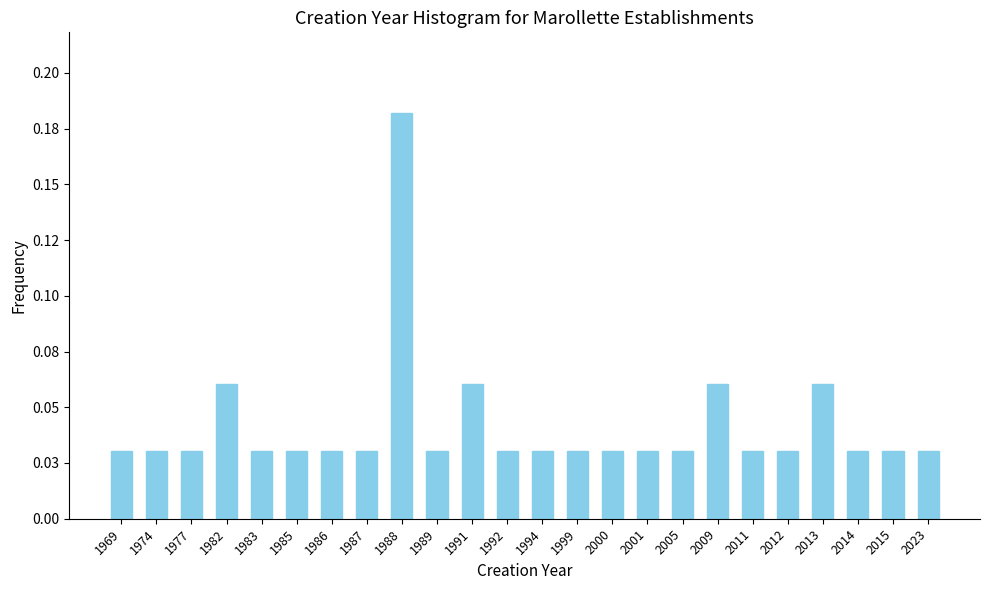

Are the bars horizontal?

No